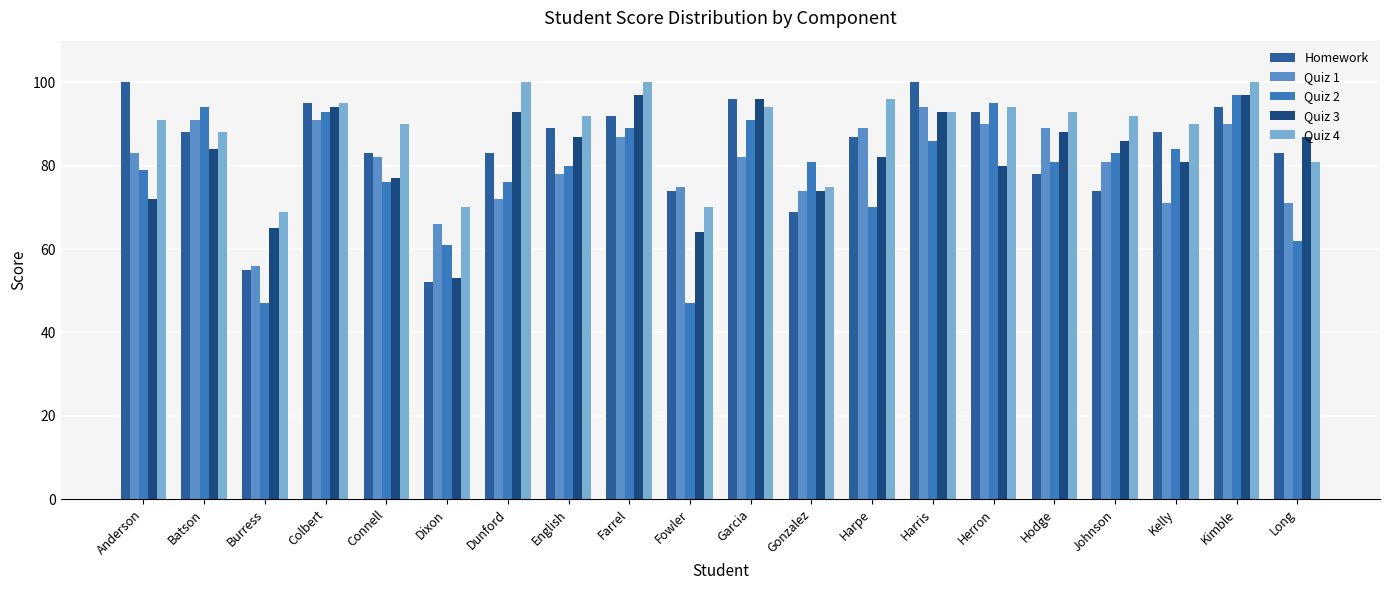

What is the highest value of the Quiz 4 series?

100